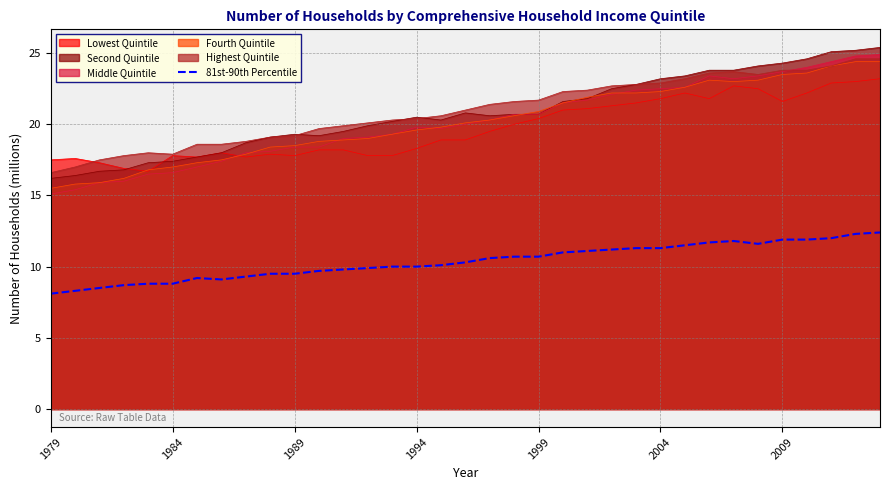

True or false: 81st-90th Percentile and Second Quintile cross at least once.

False